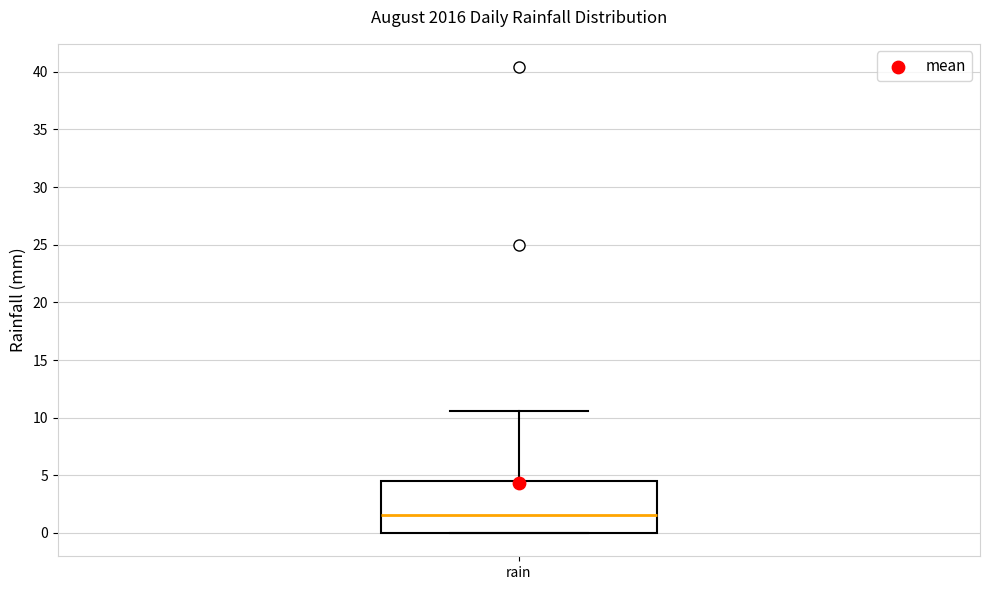

Read this box plot against the y-axis: the position of the median line, the range covered by the box, and the ends of both whiskers. The values are not printed on the chart, so give them approximately, as read against the axis.

median 1.5, box 0.0 to 4.5, whiskers 0.0 to 10.5